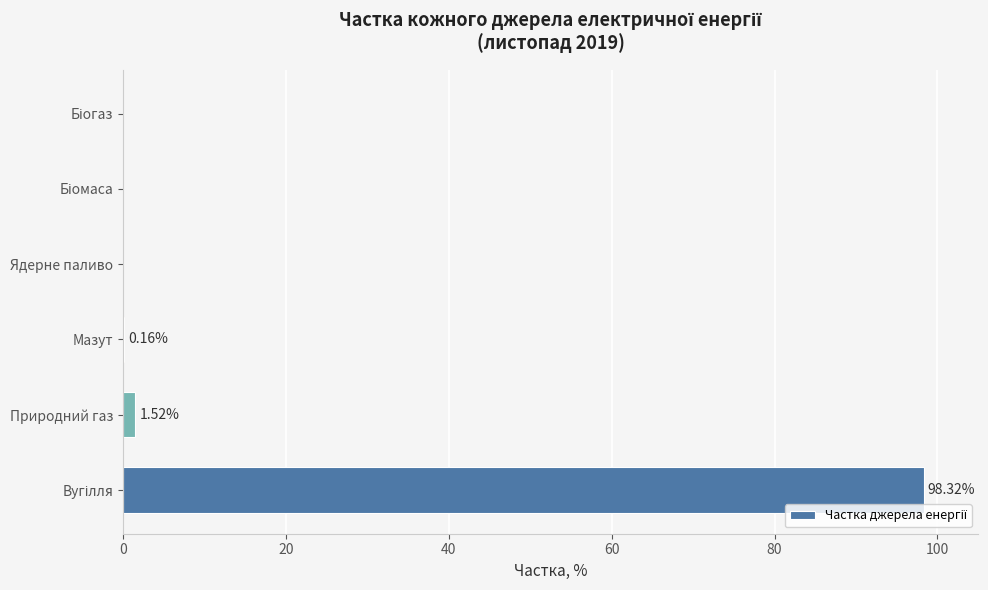

Where is the data nearest to the value 49?

Природний газ